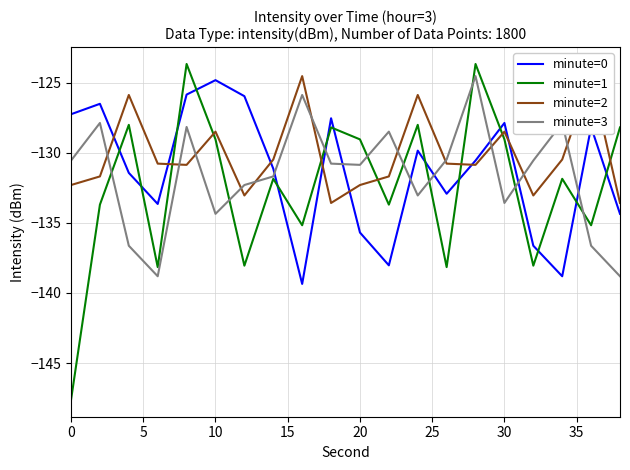

True or false: minute=3 and minute=0 cross at least once.

True